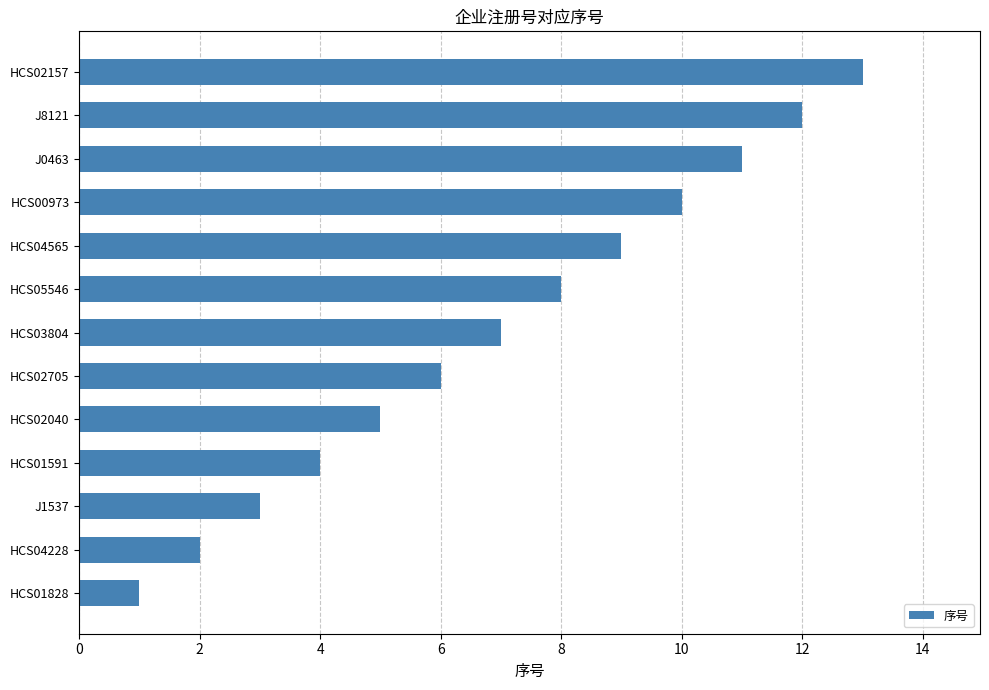

What is the average value?

7